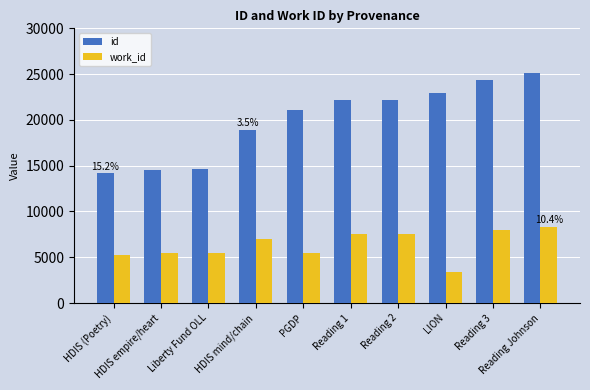

Is the value of id at Reading 1 greater than the value of work_id at Reading Johnson?

Yes